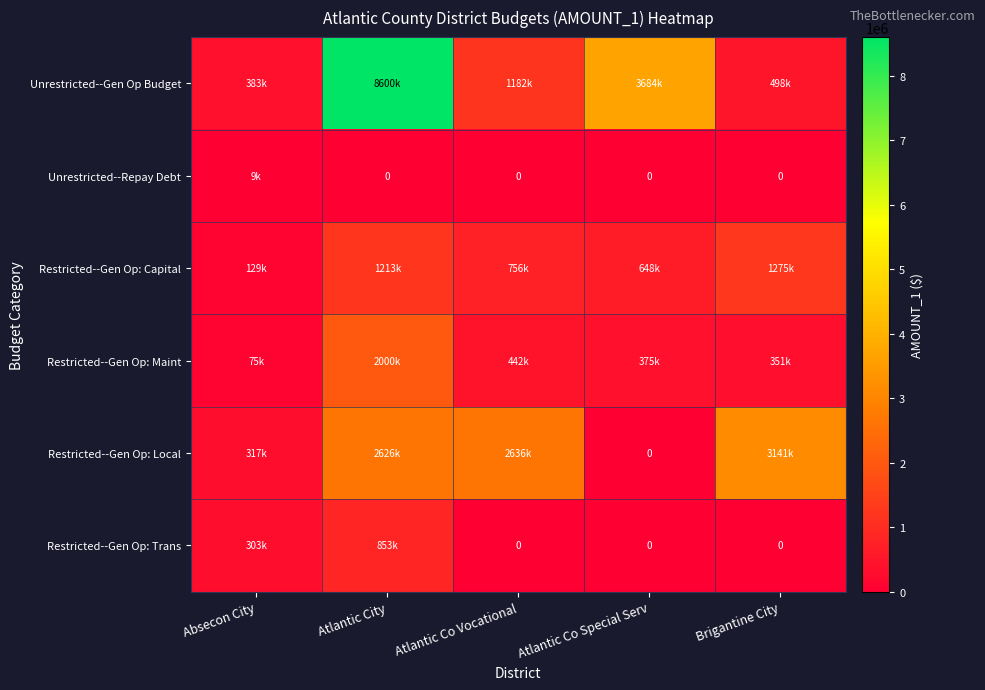

The value of Restricted--Gen Op: Capital at Atlantic Co Special Serv is 648651. True or false?

True